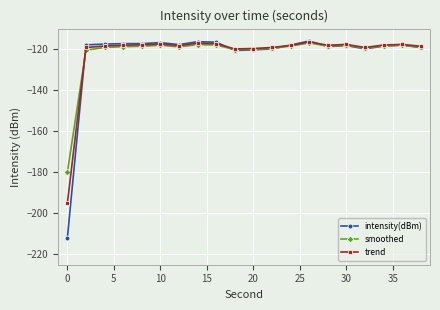

Which series has the largest range (max minus min)?

intensity(dBm)